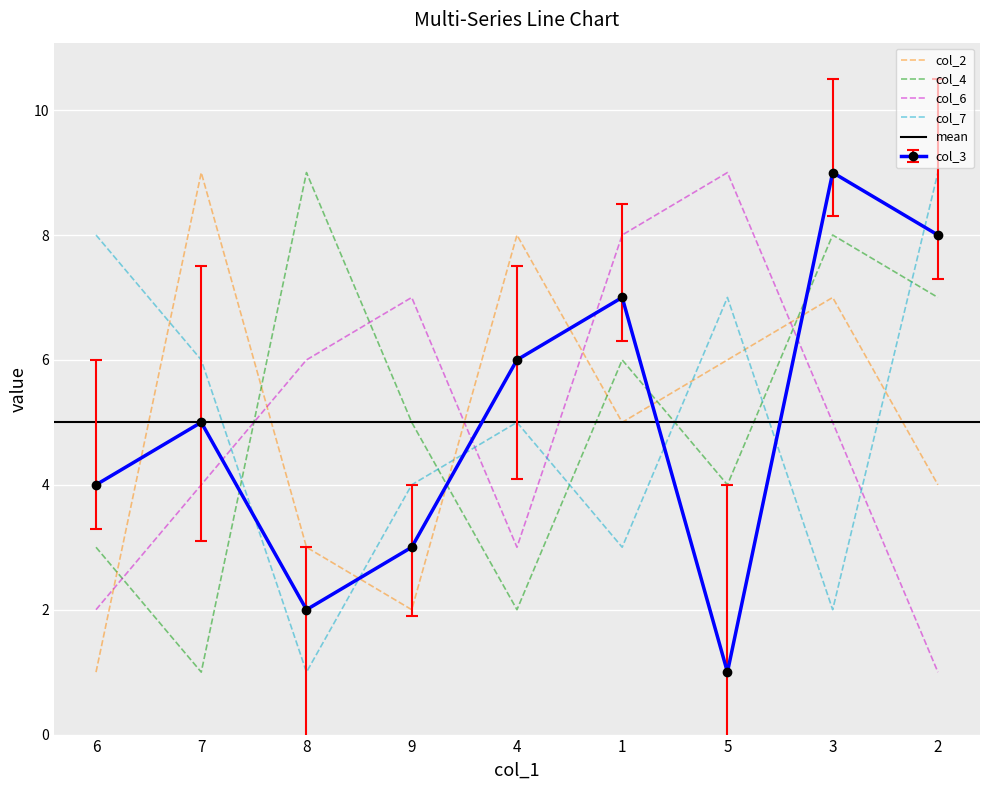

Which series has the largest total across all categories?

col_3